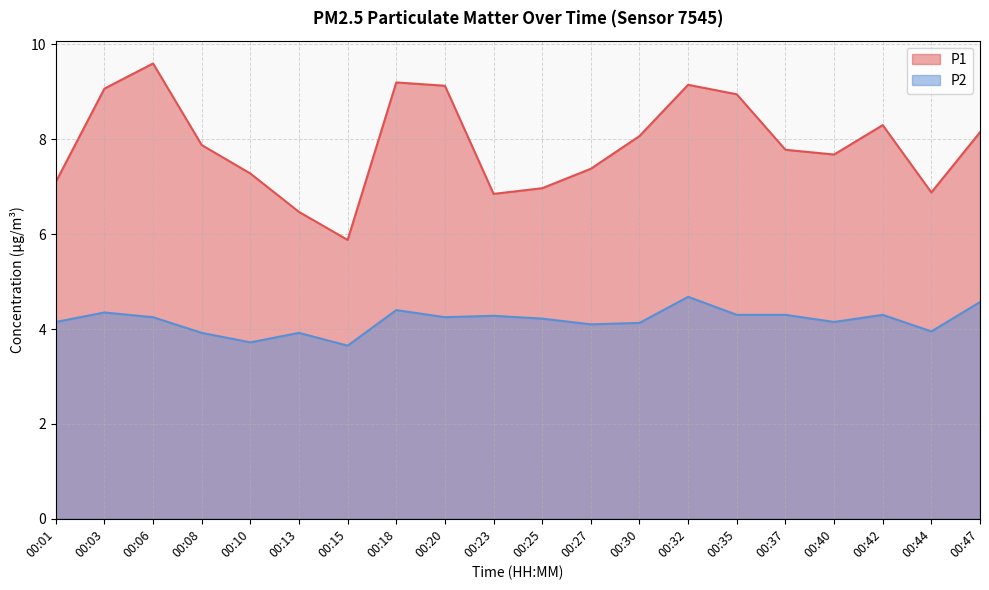

Where is the first local maximum for P2?

00:03